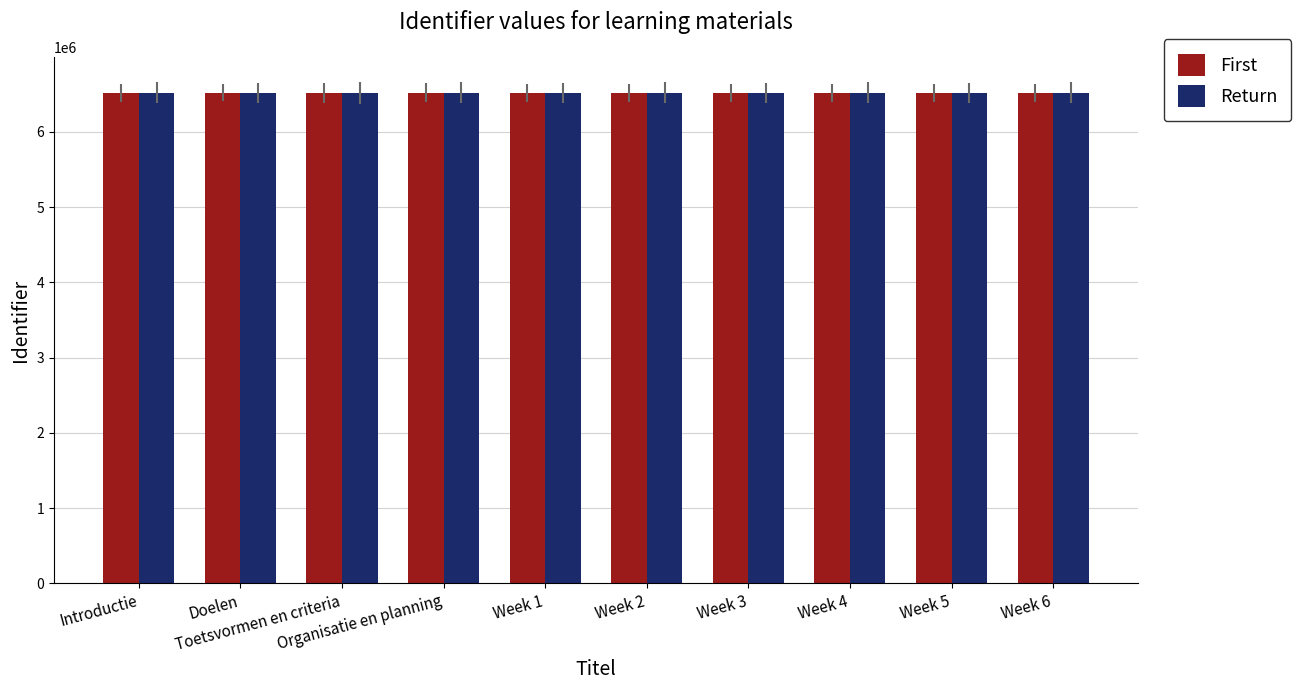

The value of First at Week 2 is 1729927. True or false?

False